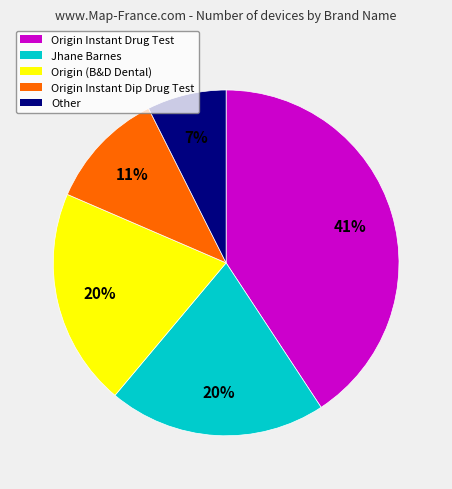

The Origin Instant Drug Test slice represents 20% of the pie. True or false?

False